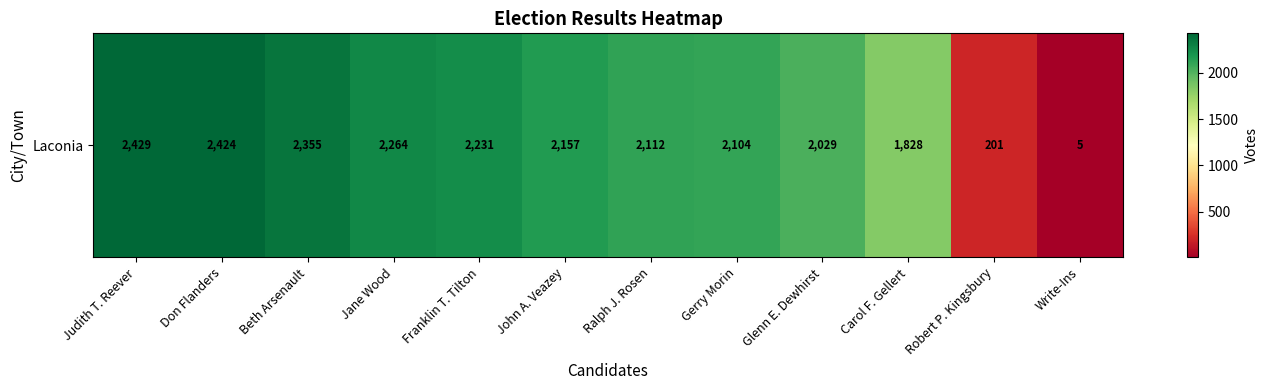

At which label does the data first exceed 2157?

Judith T. Reever